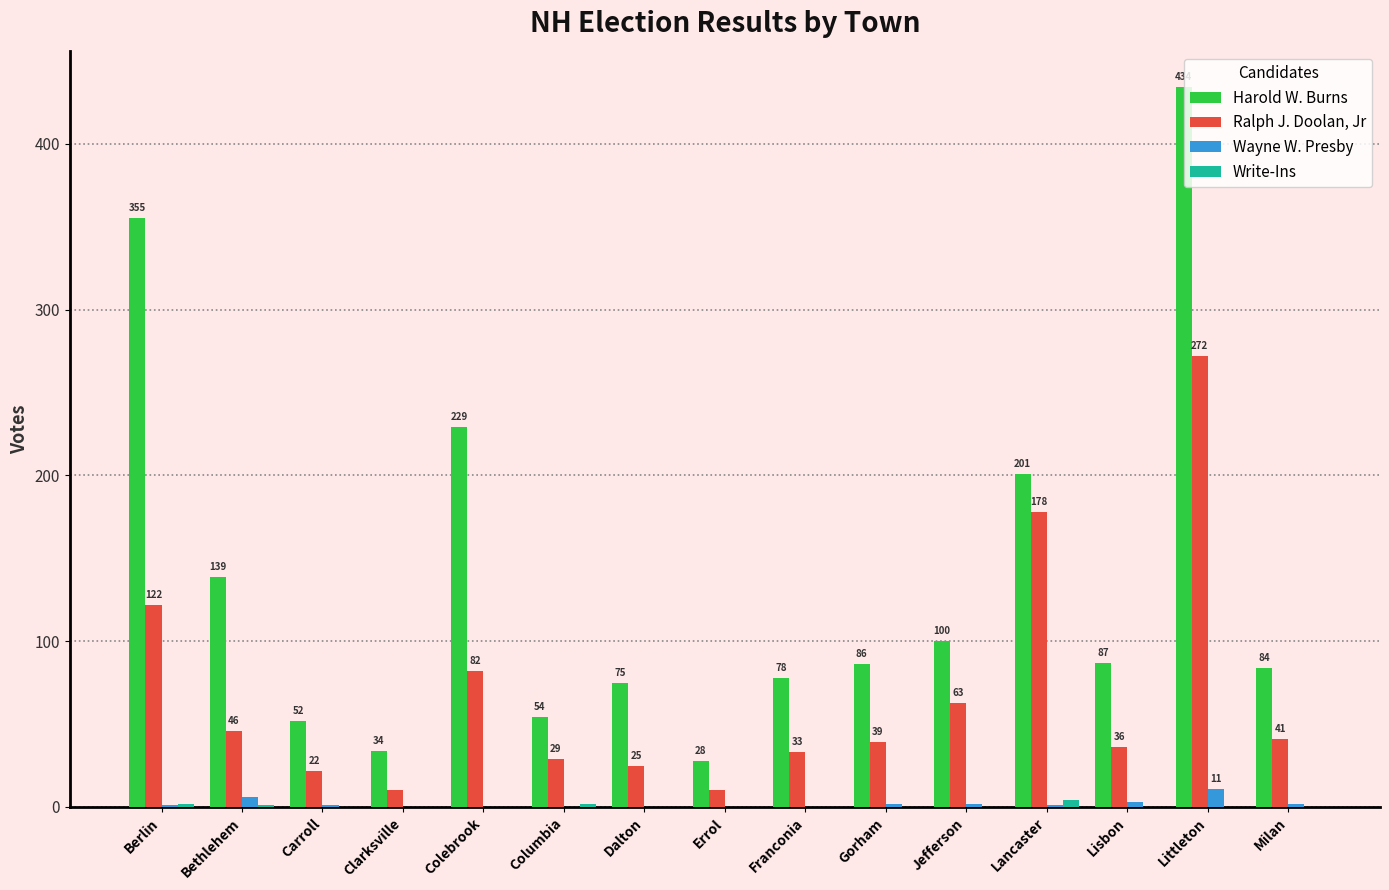

Count the number of data series in this chart.

4